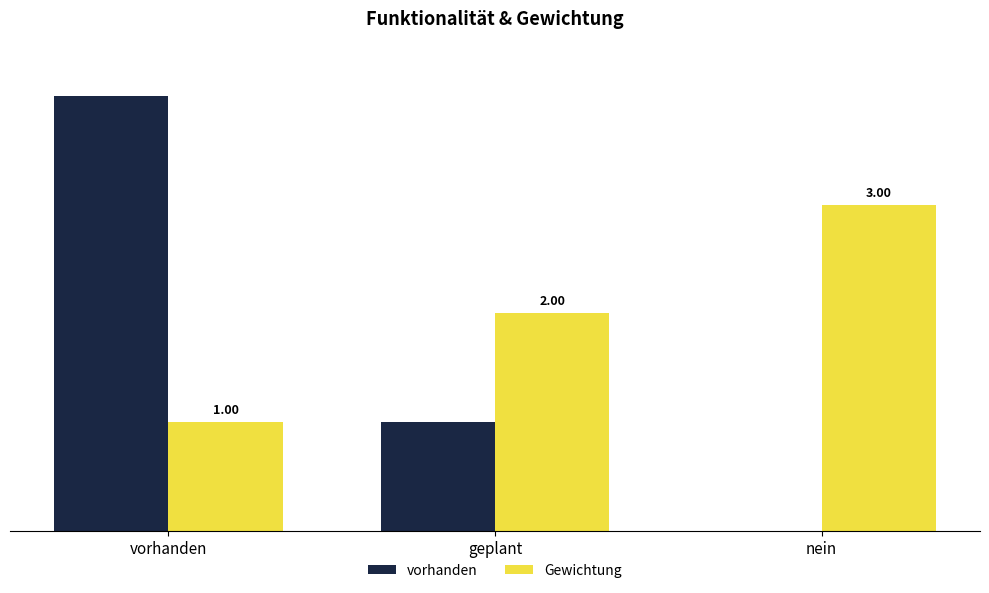

Is it true that Gewichtung equals 3 at geplant?

False